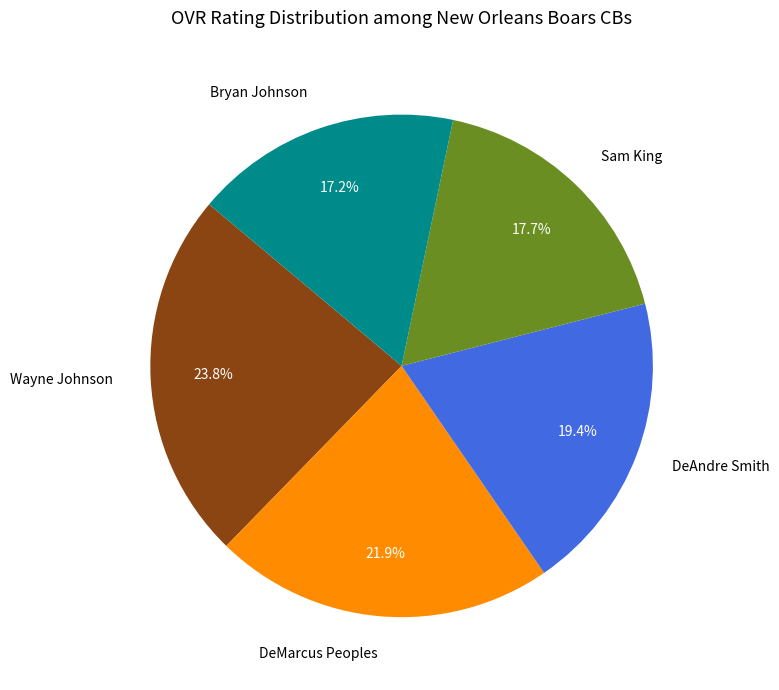

How many slices are in this pie chart?

5